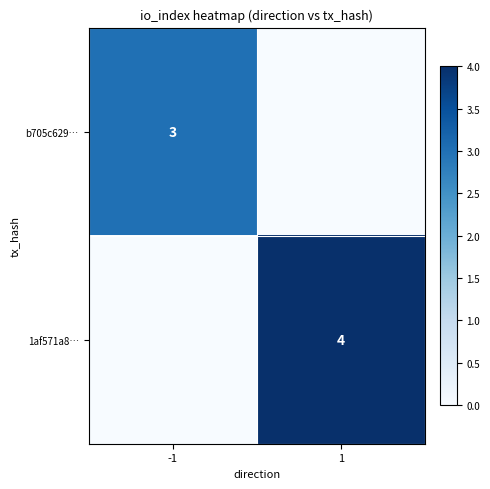

At which category is the sum across all series the highest?

1